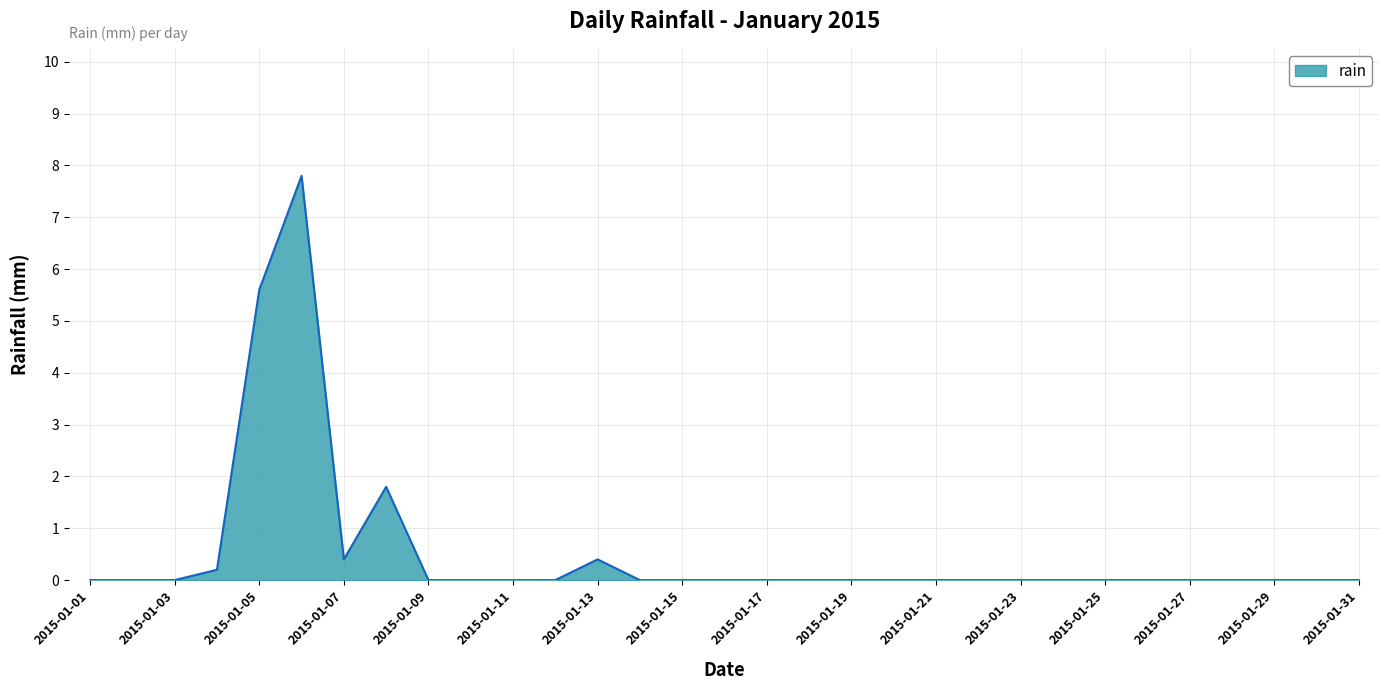

What is the difference between the maximum and minimum values?

7.8